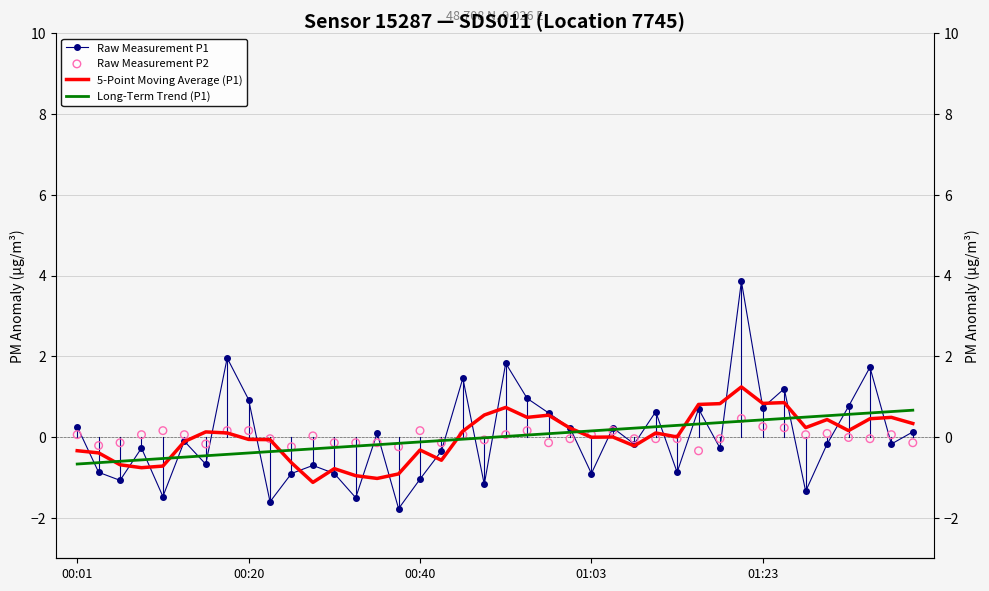

At how many categories does at least one series exceed 1?

6